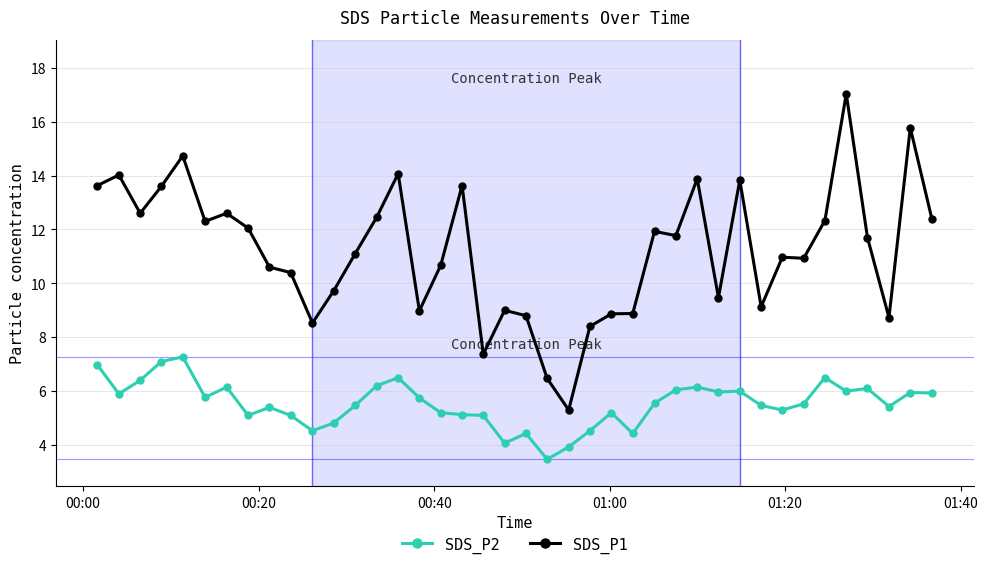

Rank the series by their average value, from lowest to highest.

SDS_P2, SDS_P1